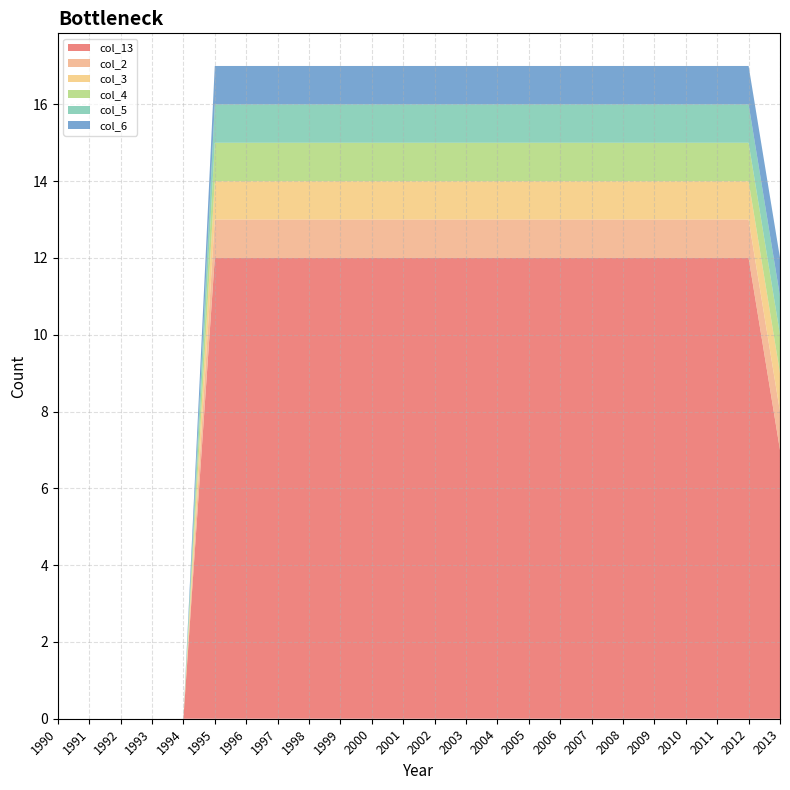

Reading left to right, extract all data points from this chart.

col_13: 1990=0	1991=0	1992=0	1993=0	1994=0	1995=12	1996=12	1997=12	1998=12	1999=12	2000=12	2001=12	2002=12	2003=12	2004=12	2005=12	2006=12	2007=12	2008=12	2009=12	2010=12	2011=12	2012=12	2013=7
col_2: 1990=0	1991=0	1992=0	1993=0	1994=0	1995=1	1996=1	1997=1	1998=1	1999=1	2000=1	2001=1	2002=1	2003=1	2004=1	2005=1	2006=1	2007=1	2008=1	2009=1	2010=1	2011=1	2012=1	2013=1
col_3: 1990=0	1991=0	1992=0	1993=0	1994=0	1995=1	1996=1	1997=1	1998=1	1999=1	2000=1	2001=1	2002=1	2003=1	2004=1	2005=1	2006=1	2007=1	2008=1	2009=1	2010=1	2011=1	2012=1	2013=1
col_4: 1990=0	1991=0	1992=0	1993=0	1994=0	1995=1	1996=1	1997=1	1998=1	1999=1	2000=1	2001=1	2002=1	2003=1	2004=1	2005=1	2006=1	2007=1	2008=1	2009=1	2010=1	2011=1	2012=1	2013=1
col_5: 1990=0	1991=0	1992=0	1993=0	1994=0	1995=1	1996=1	1997=1	1998=1	1999=1	2000=1	2001=1	2002=1	2003=1	2004=1	2005=1	2006=1	2007=1	2008=1	2009=1	2010=1	2011=1	2012=1	2013=1
col_6: 1990=0	1991=0	1992=0	1993=0	1994=0	1995=1	1996=1	1997=1	1998=1	1999=1	2000=1	2001=1	2002=1	2003=1	2004=1	2005=1	2006=1	2007=1	2008=1	2009=1	2010=1	2011=1	2012=1	2013=1